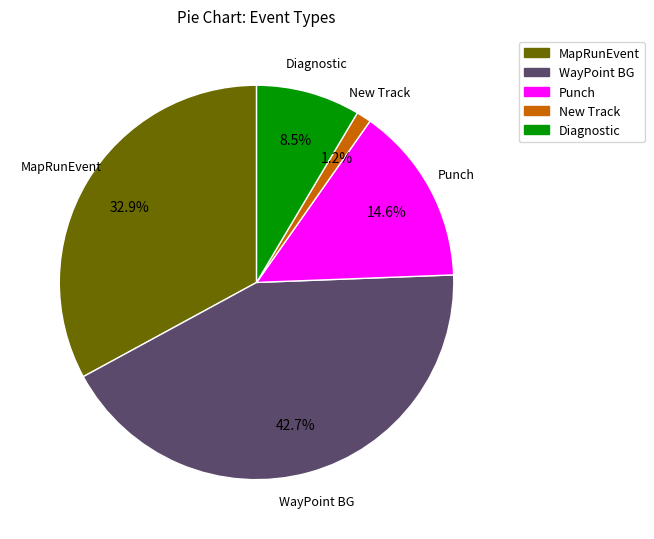

Rank the categories by value from highest to lowest.

WayPoint BG, MapRunEvent, Punch, Diagnostic, New Track